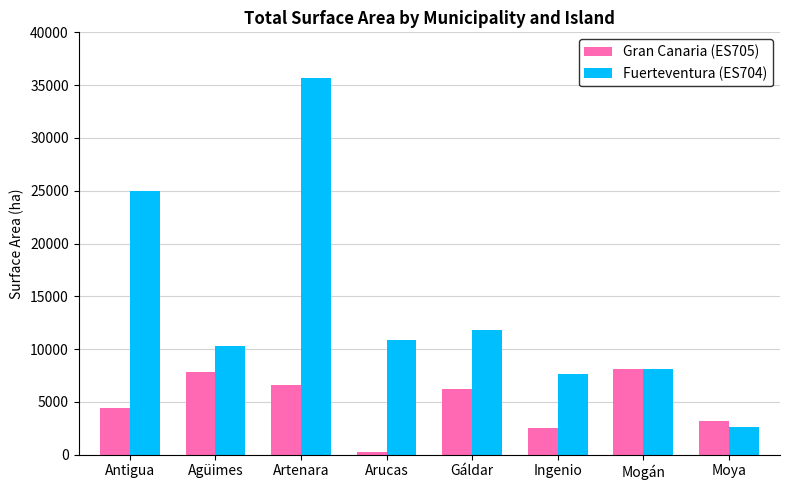

At how many categories does at least one series exceed 5190?

7